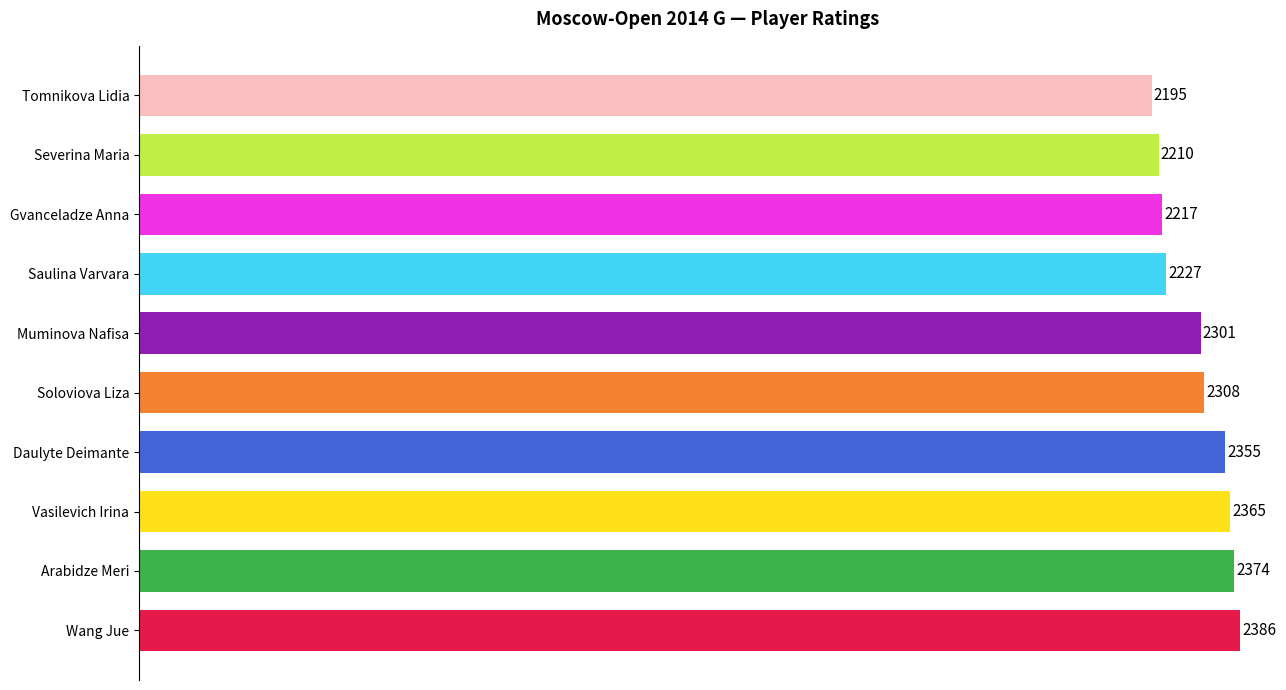

What is the sum of all values?

22938